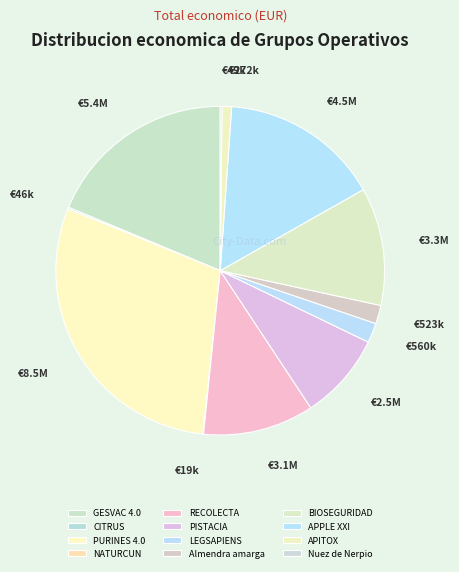

Count the number of slices in the pie.

12